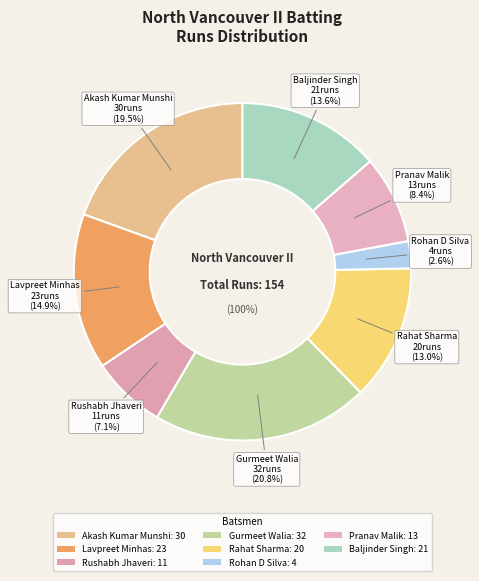

Which has a higher value, Rohan D Silva or Akash Kumar Munshi?

Akash Kumar Munshi